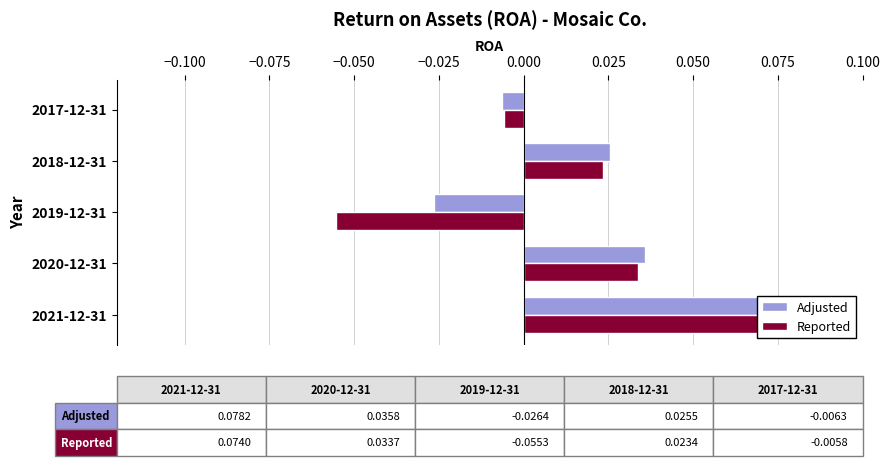

True or false: Reported has a value of -0.1 at 2019-12-31.

False